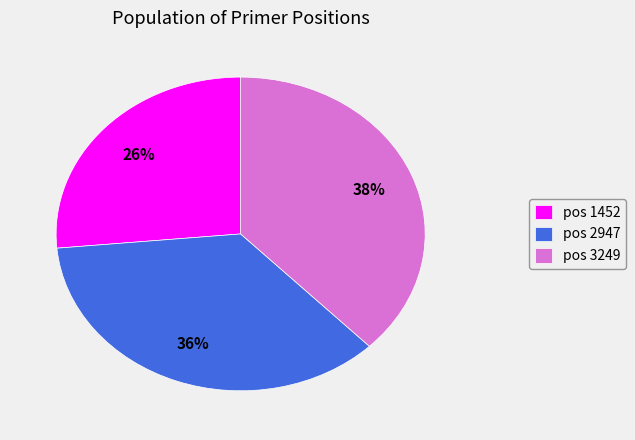

To the nearest percent, what is the average slice percentage?

33%